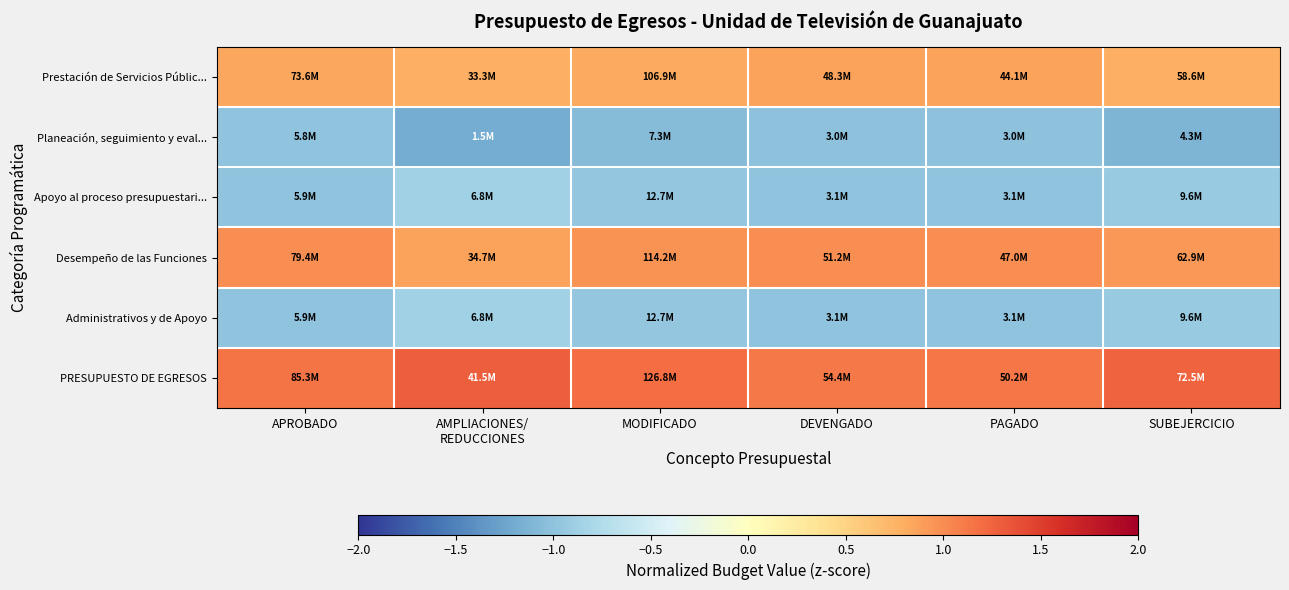

Which series has the largest range (max minus min)?

Planeación, seguimiento y eval...